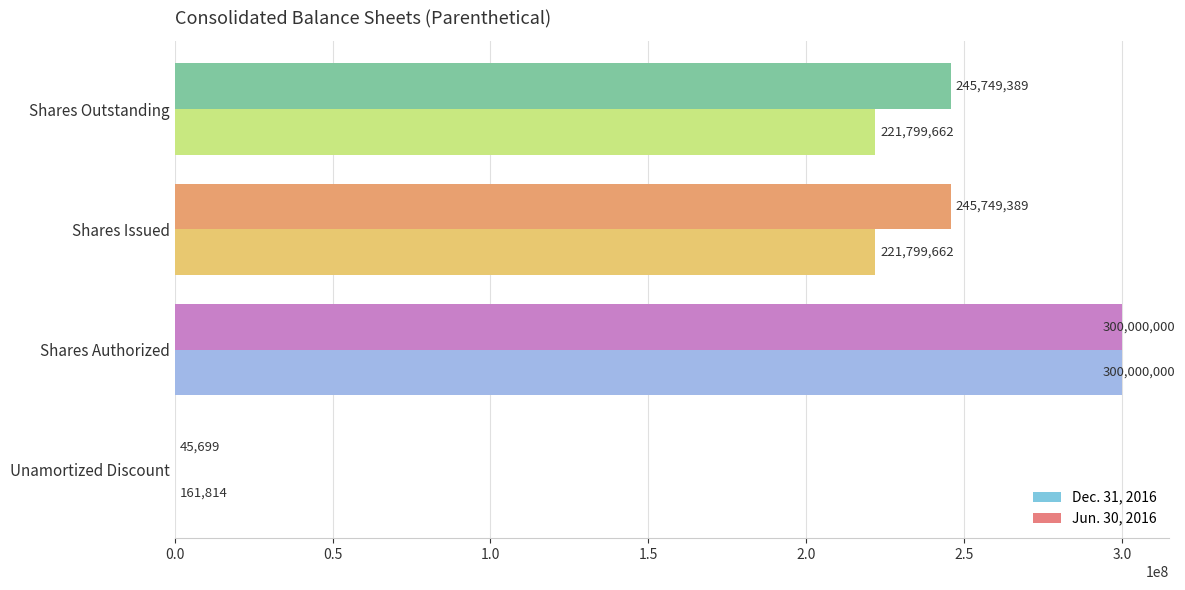

At which label does Jun. 30, 2016 reach its peak?

Shares Authorized